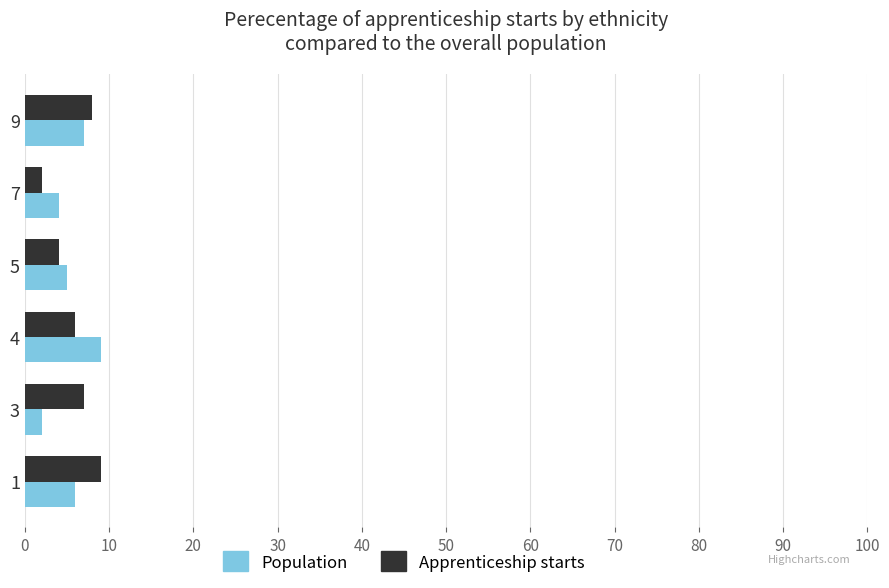

The Apprenticeship starts series shows 7 at 5. True or false?

False